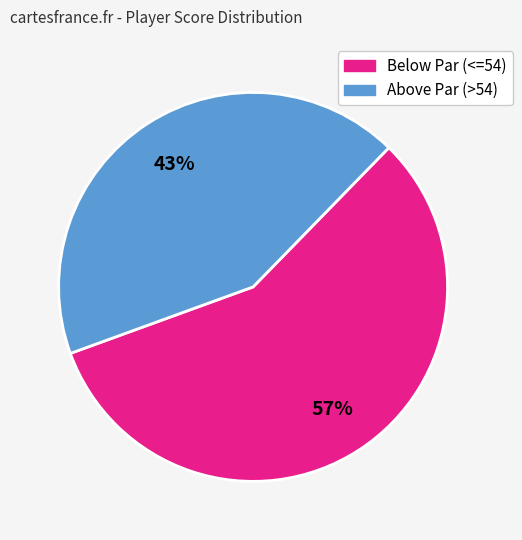

Is there a majority slice in this chart?

Yes